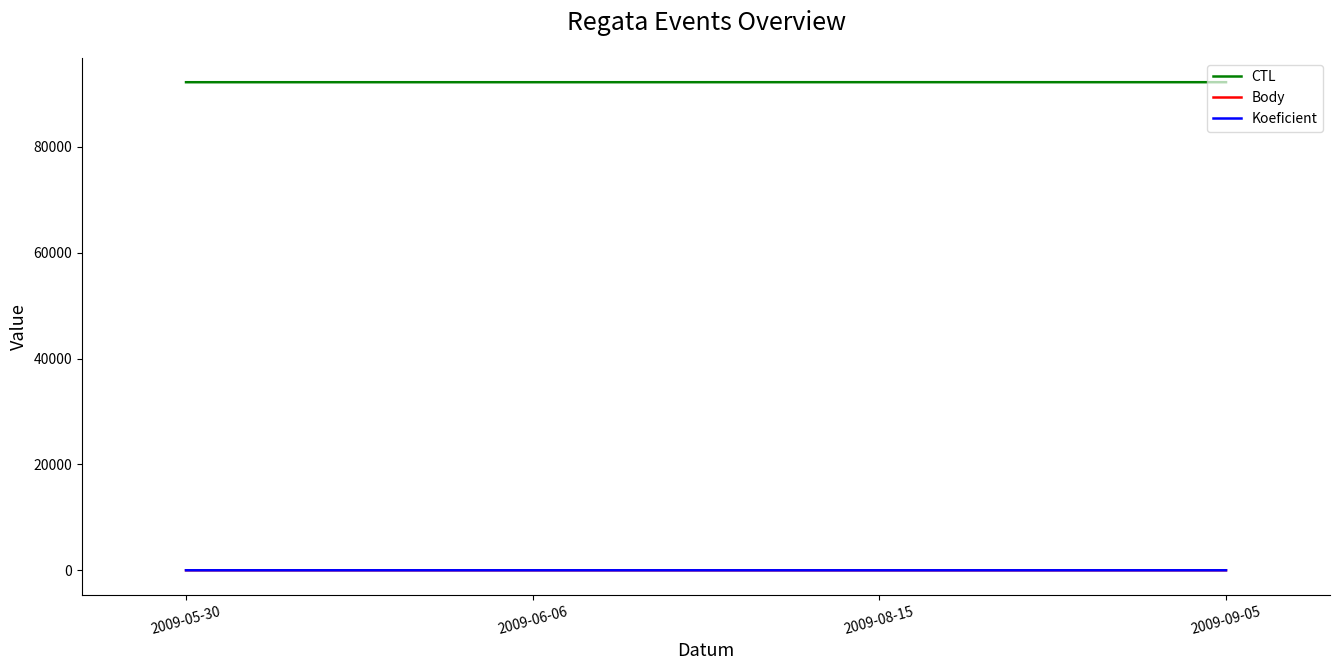

True or false: CTL and Body cross at least once.

False